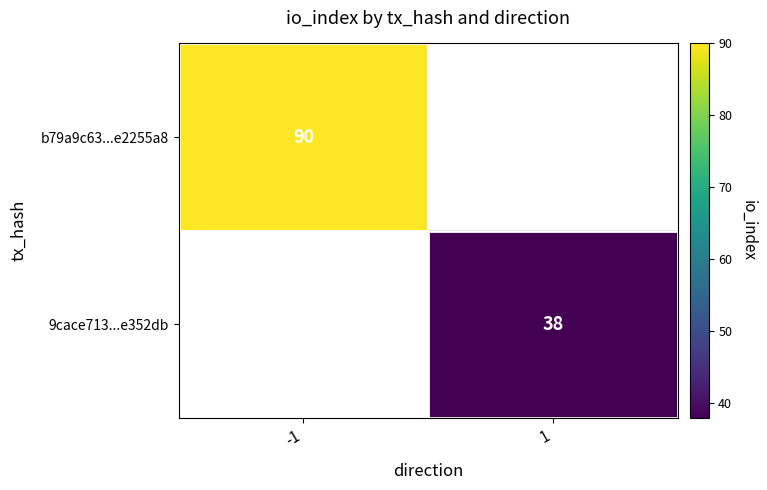

What is the minimum value shown in the chart?

38.0